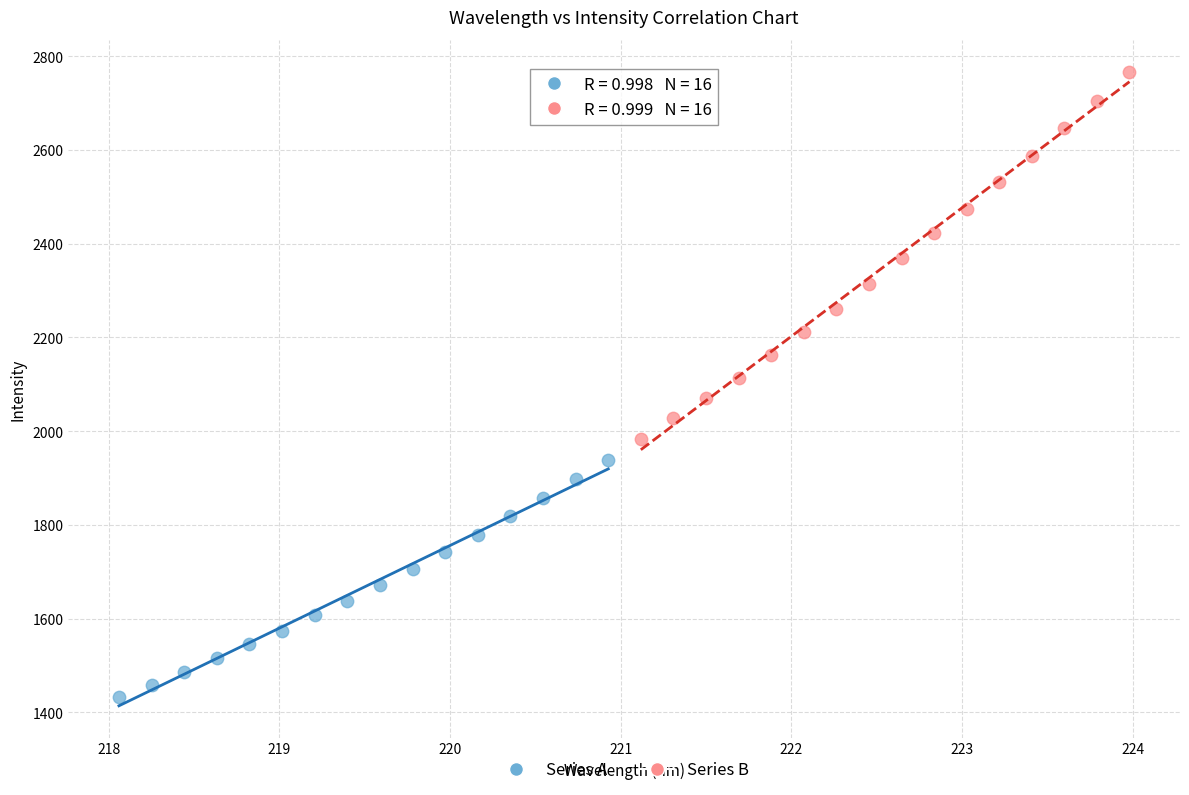

Which series reaches the maximum Y coordinate?

Series B